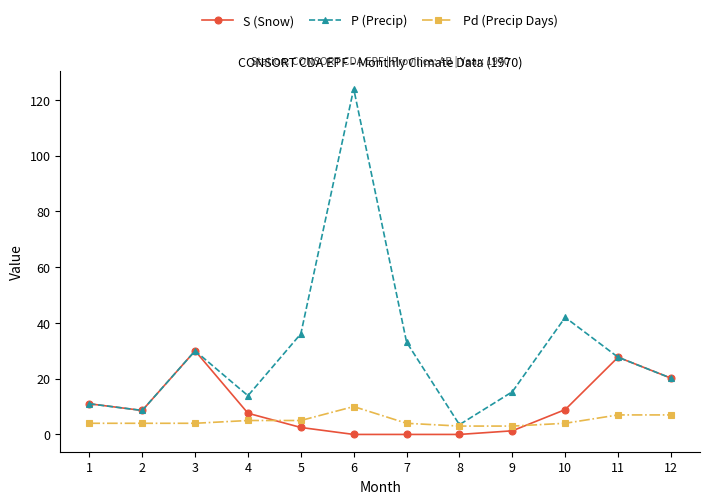

Where is the first local minimum for S (Snow)?

2